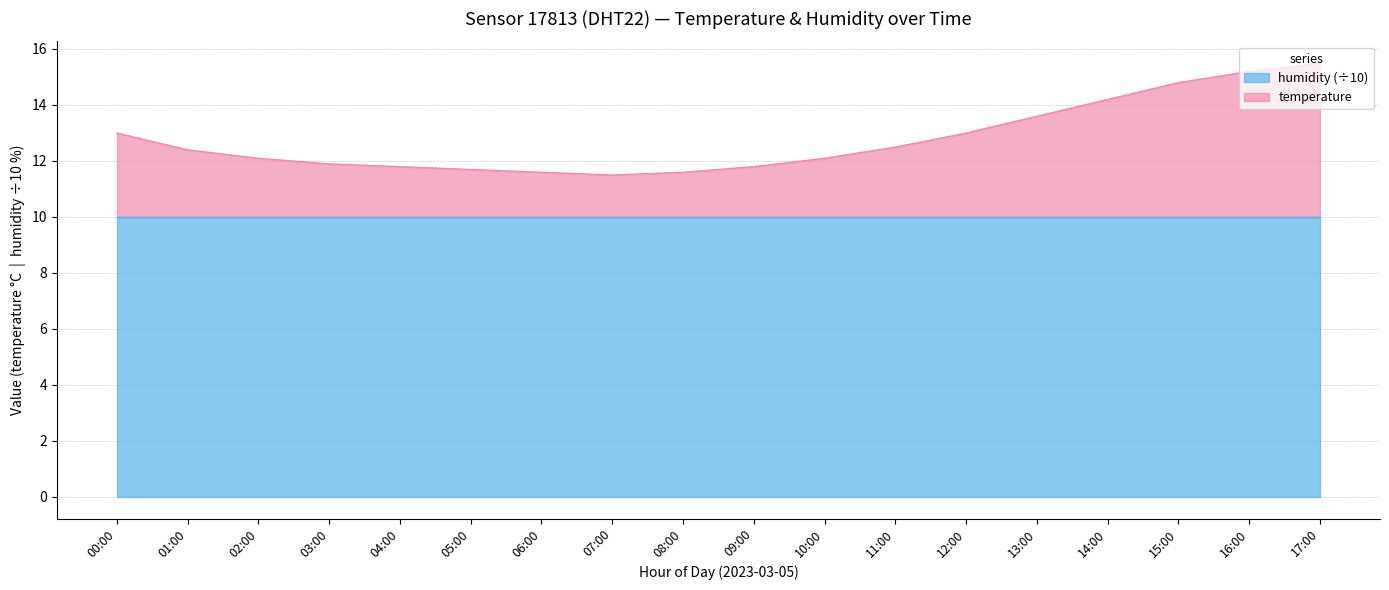

Reading left to right, transcribe all the data shown in this chart.

00:00=13.0	01:00=12.4	02:00=12.1	03:00=11.9	04:00=11.8	05:00=11.7	06:00=11.6	07:00=11.5	08:00=11.6	09:00=11.8	10:00=12.1	11:00=12.5	12:00=13.0	13:00=13.6	14:00=14.2	15:00=14.8	16:00=15.2	17:00=15.5